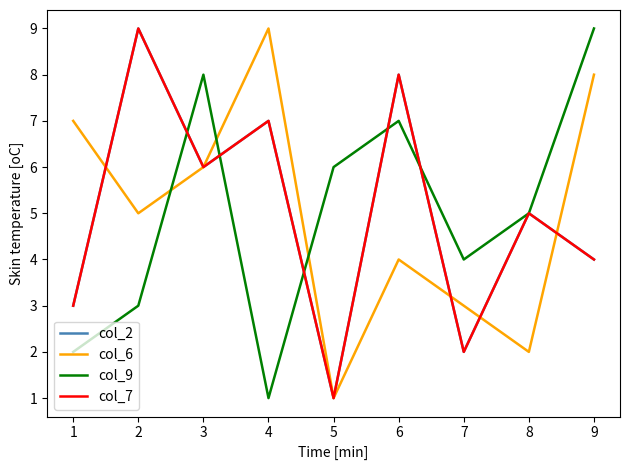

At how many categories does at least one series exceed 6?

6